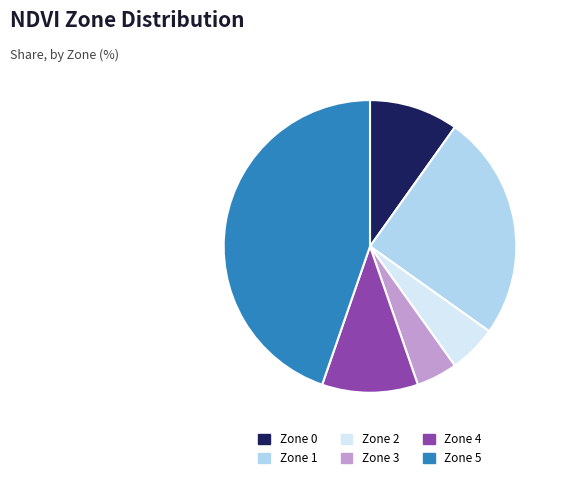

How many segments does this pie chart have?

6